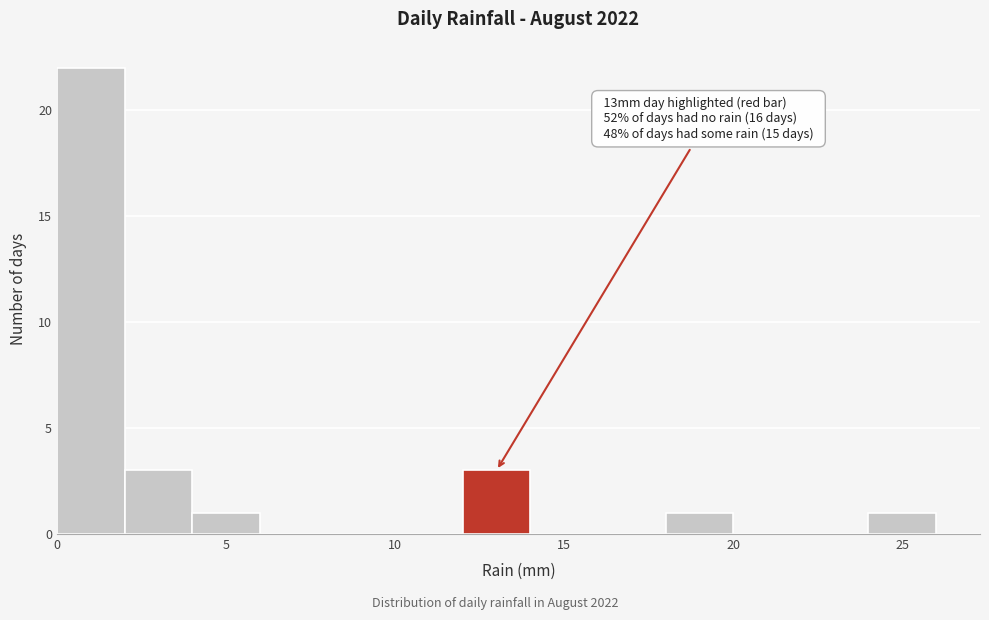

Over which range of the x-axis is the bar tallest?

0 to 2